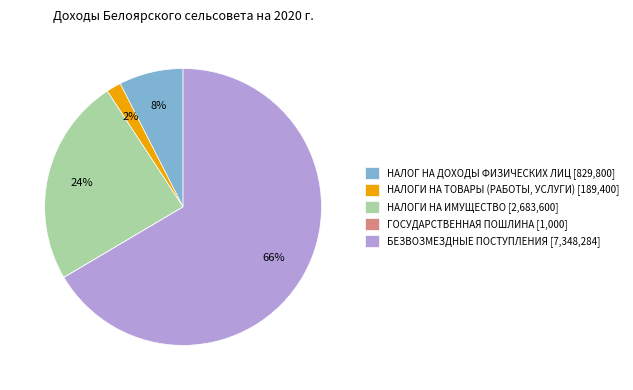

Do НАЛОГИ НА ИМУЩЕСТВО and БЕЗВОЗМЕЗДНЫЕ ПОСТУПЛЕНИЯ together represent more than half of the pie?

Yes